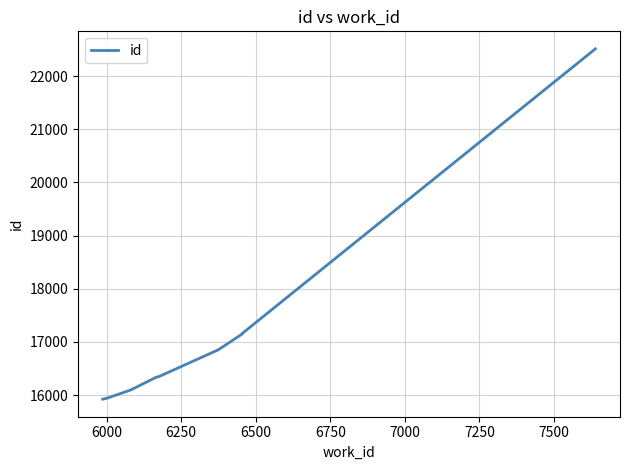

What is the difference between the second highest and second lowest values?

1223